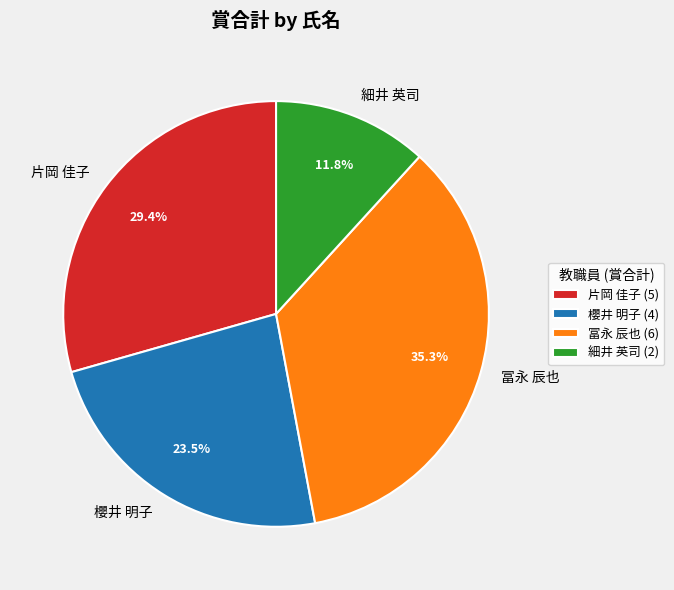

What percentage is NOT represented by 冨永 辰也?

64.7%